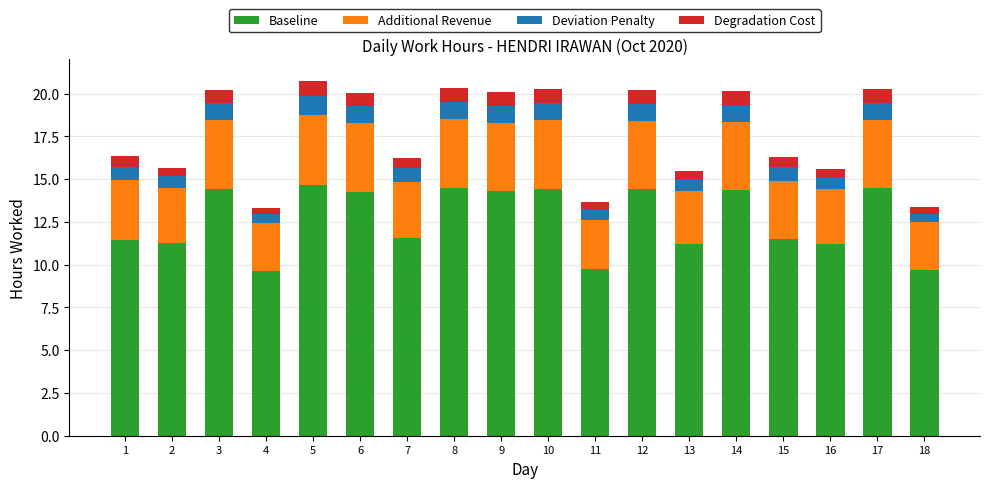

Count the number of data series in this chart.

4